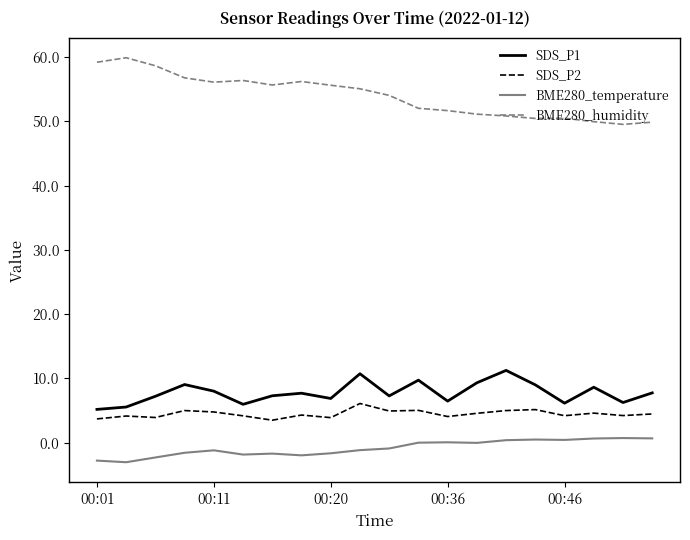

True or false: BME280_temperature and SDS_P2 intersect in this chart.

False